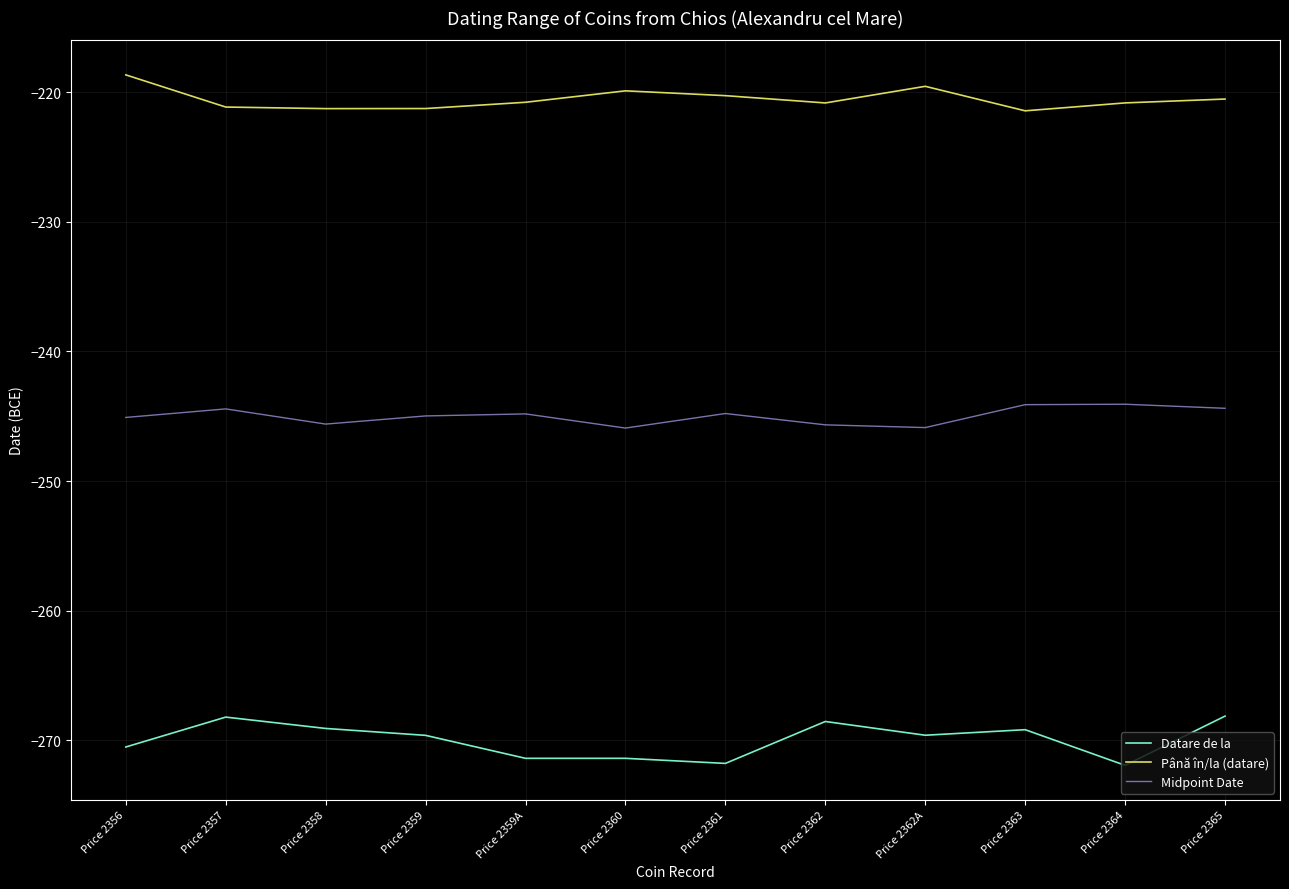

Which series has the largest range (max minus min)?

Datare de la